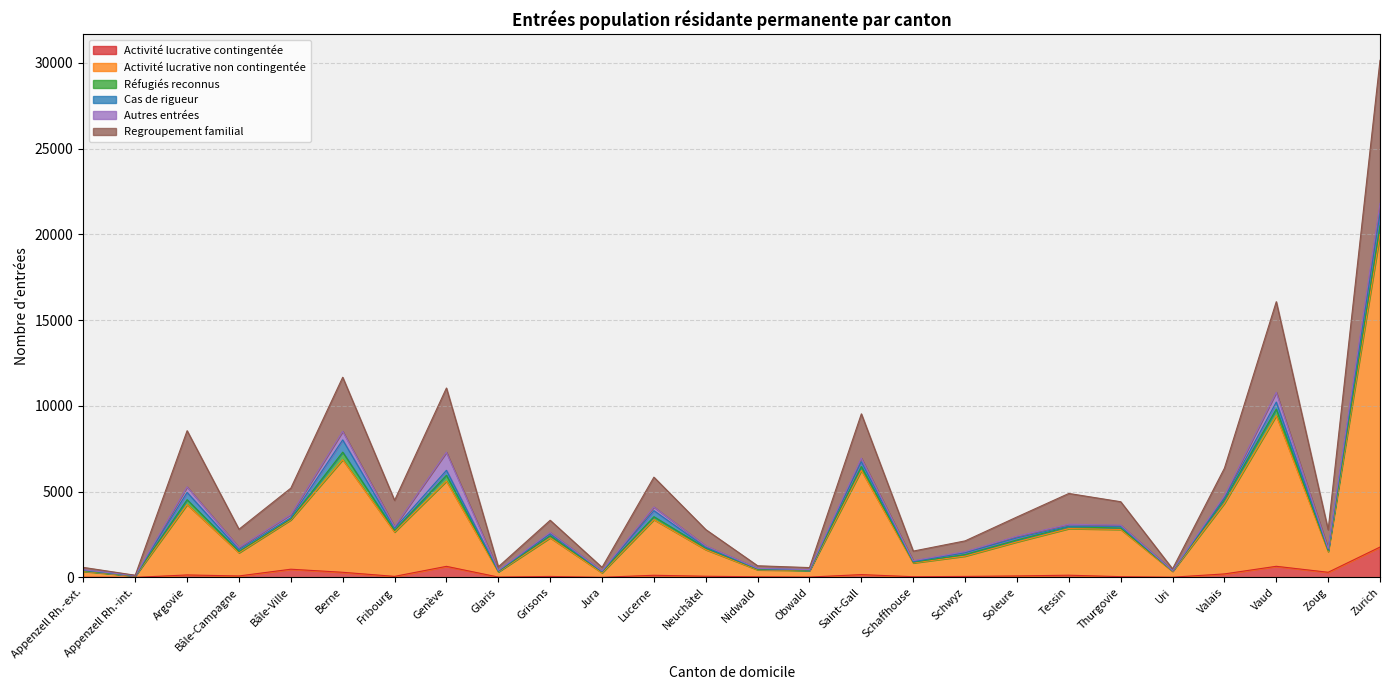

Between Grisons and Zurich, which is larger?

Zurich